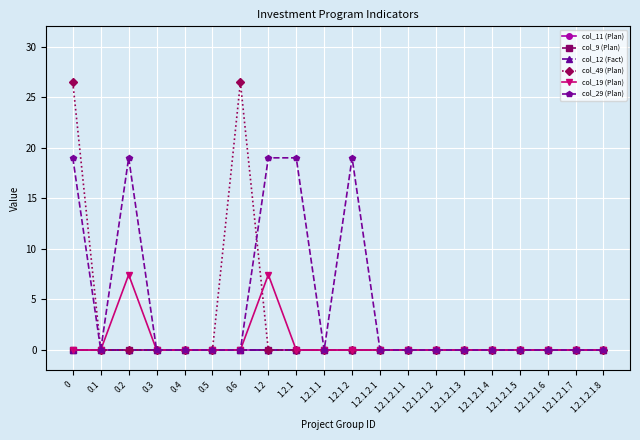

Reading right to left, list all the values displayed in this chart.

col_11 (Plan): 0.0	0.0	0.0	0.0	0.0	0.0	0.0	0.0	0.0	0.0	0.0	0.0	0.0	0.0	0.0	0.0	0.0	0.0	0.0	0.0
col_9 (Plan): 0.0	0.0	0.0	0.0	0.0	0.0	0.0	0.0	0.0	0.0	0.0	0.0	0.0	0.0	0.0	0.0	0.0	0.0	0.0	0.0
col_12 (Fact): 0.0	0.0	0.0	0.0	0.0	0.0	0.0	0.0	0.0	0.0	0.0	0.0	0.0	0.0	0.0	0.0	0.0	0.0	0.0	0.0
col_49 (Plan): 0.0	0.0	0.0	0.0	0.0	0.0	0.0	0.0	0.0	0.0	0.0	0.0	0.0	26.4	0.0	0.0	0.0	0.0	0.0	26.4
col_19 (Plan): 0.0	0.0	0.0	0.0	0.0	0.0	0.0	0.0	0.0	0.0	0.0	0.0	7.4	0.0	0.0	0.0	0.0	7.4	0.0	0.0
col_29 (Plan): 0.0	0.0	0.0	0.0	0.0	0.0	0.0	0.0	0.0	19.0	0.0	19.0	19.0	0.0	0.0	0.0	0.0	19.0	0.0	19.0